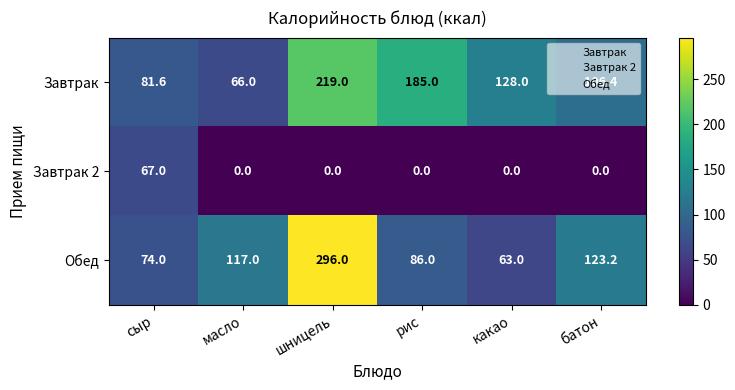

What value does the Завтрак series have at шницель?

219.0